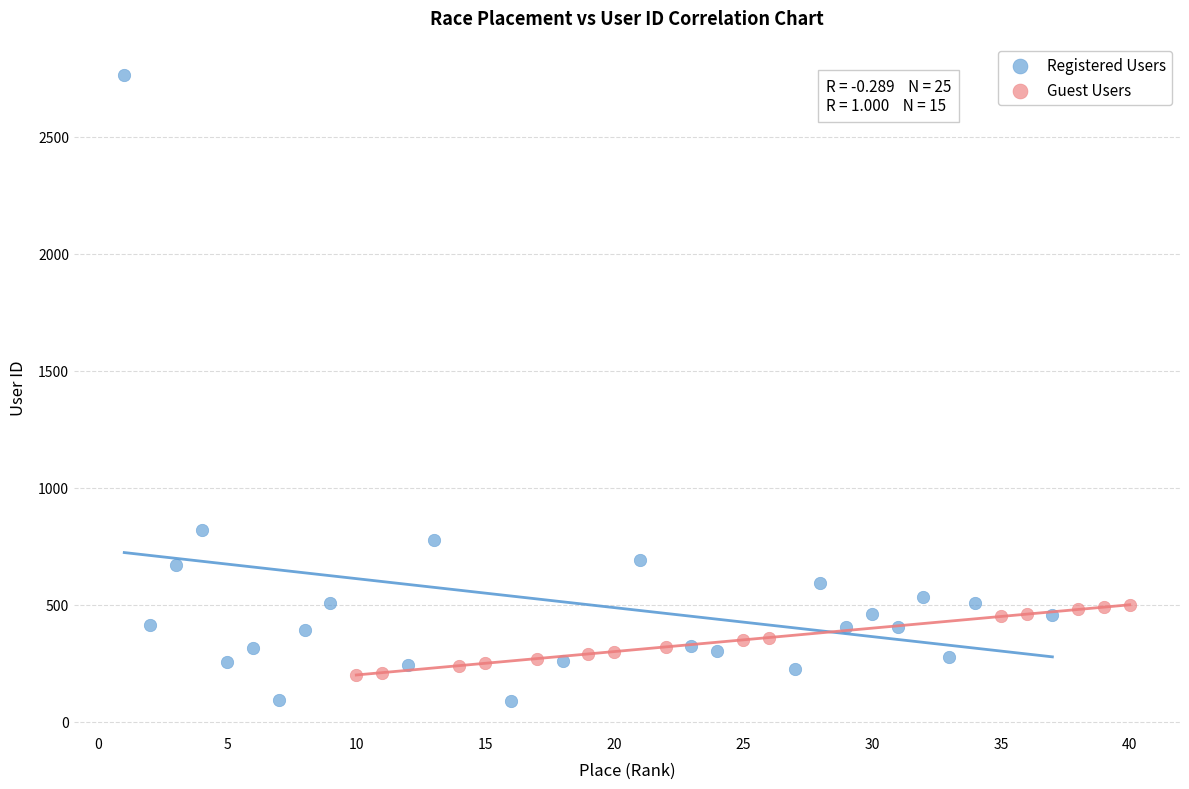

What are all the series names shown in the legend?

Registered Users, Guest Users